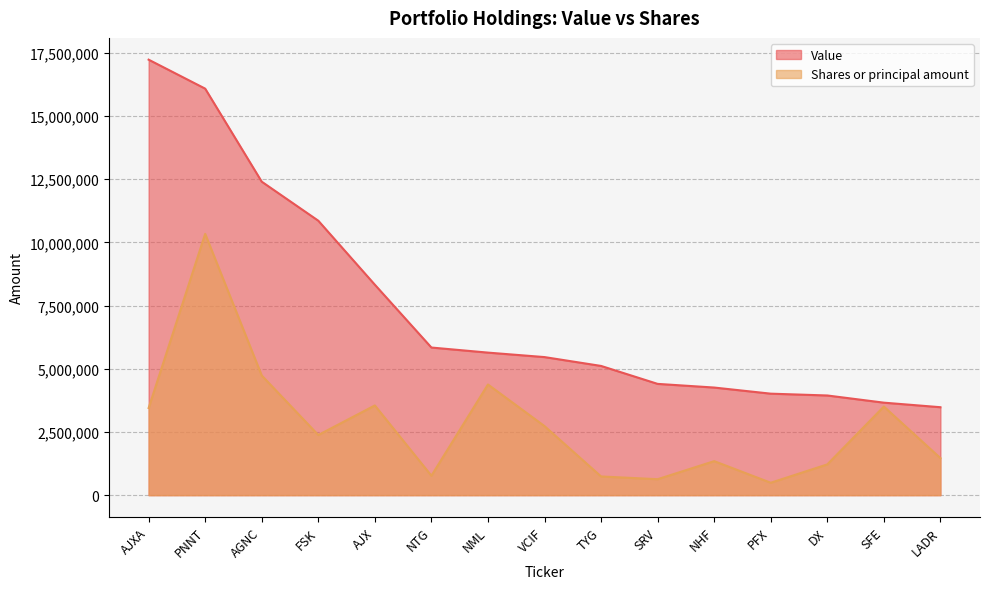

Read the Shares or principal amount value at NML.

4378250.9